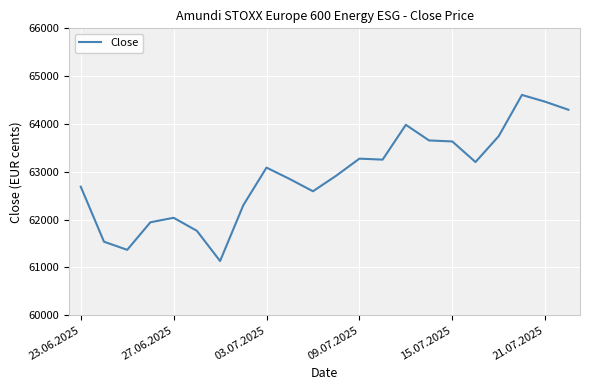

How many categories are shown in the chart?

22